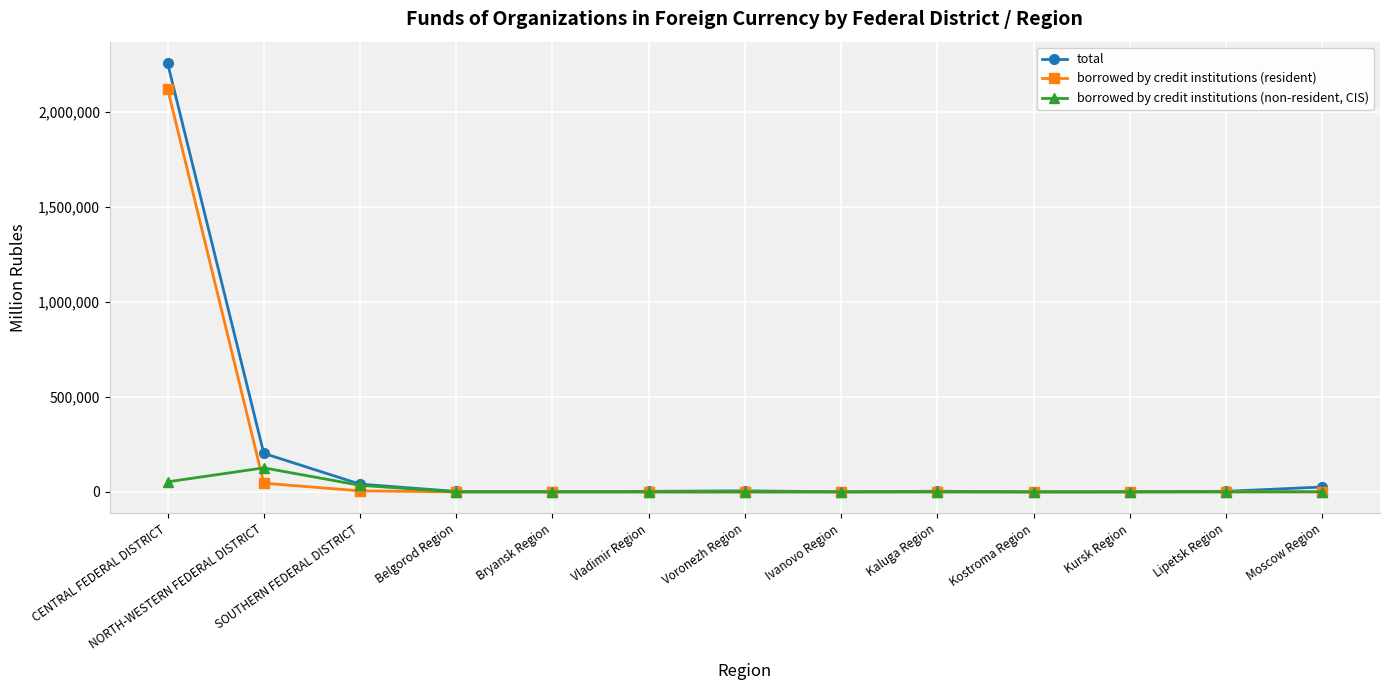

What is the difference between the borrowed by credit institutions (non-resident, CIS) values at Kursk Region and NORTH-WESTERN FEDERAL DISTRICT?

126468